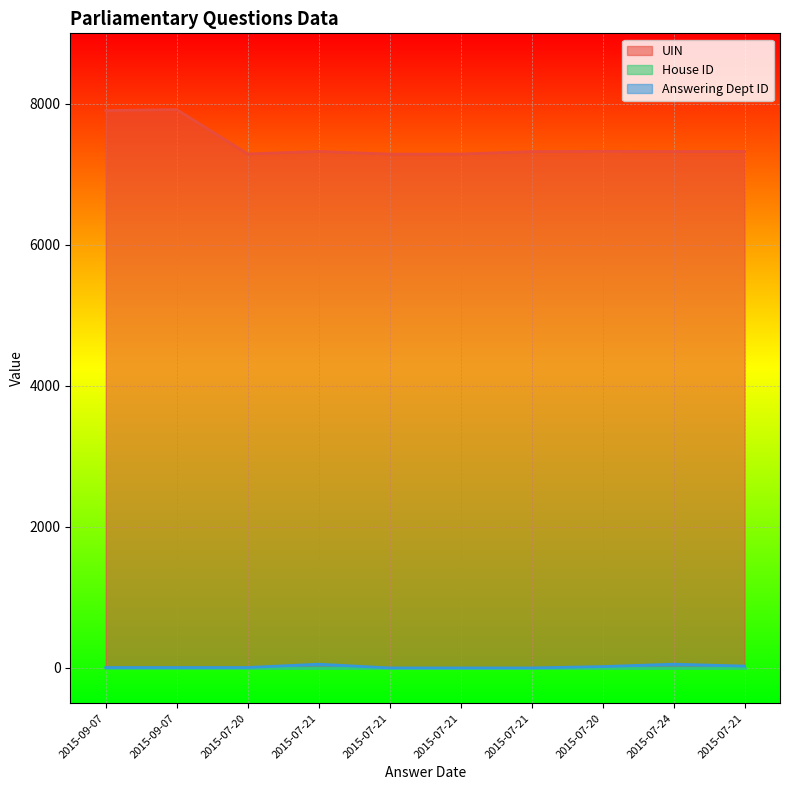

At which category does the chart reach its peak across all series?

2015-09-07